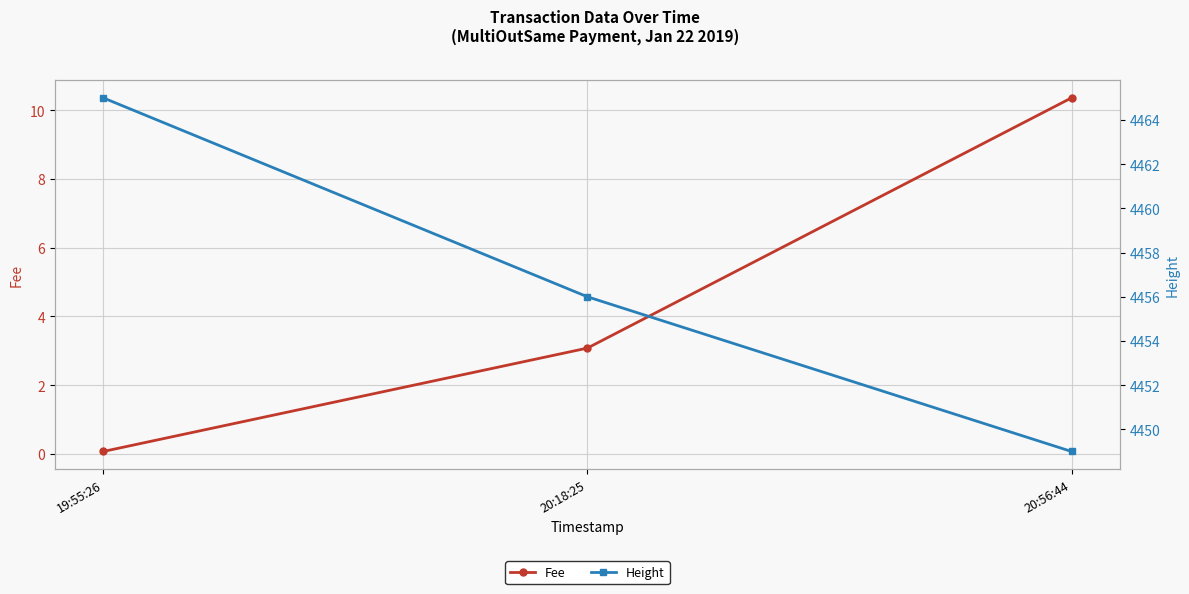

At how many categories does at least one series exceed 520?

3